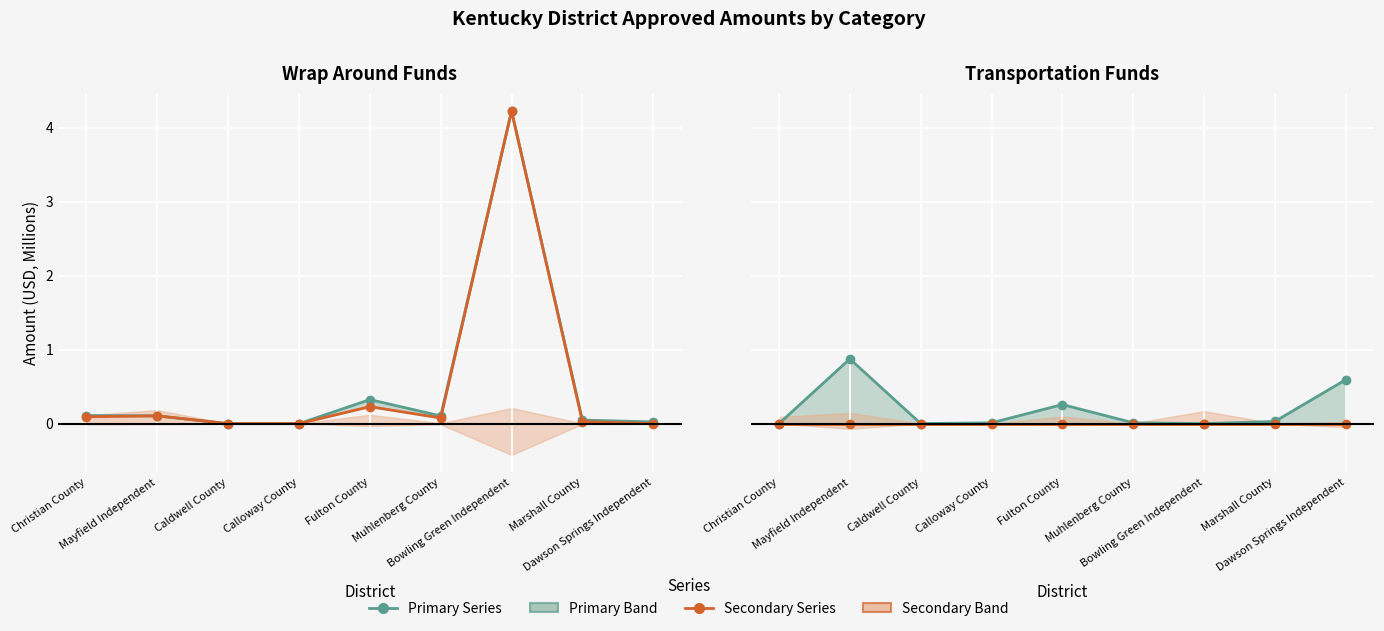

How many categories are shown in the chart?

9